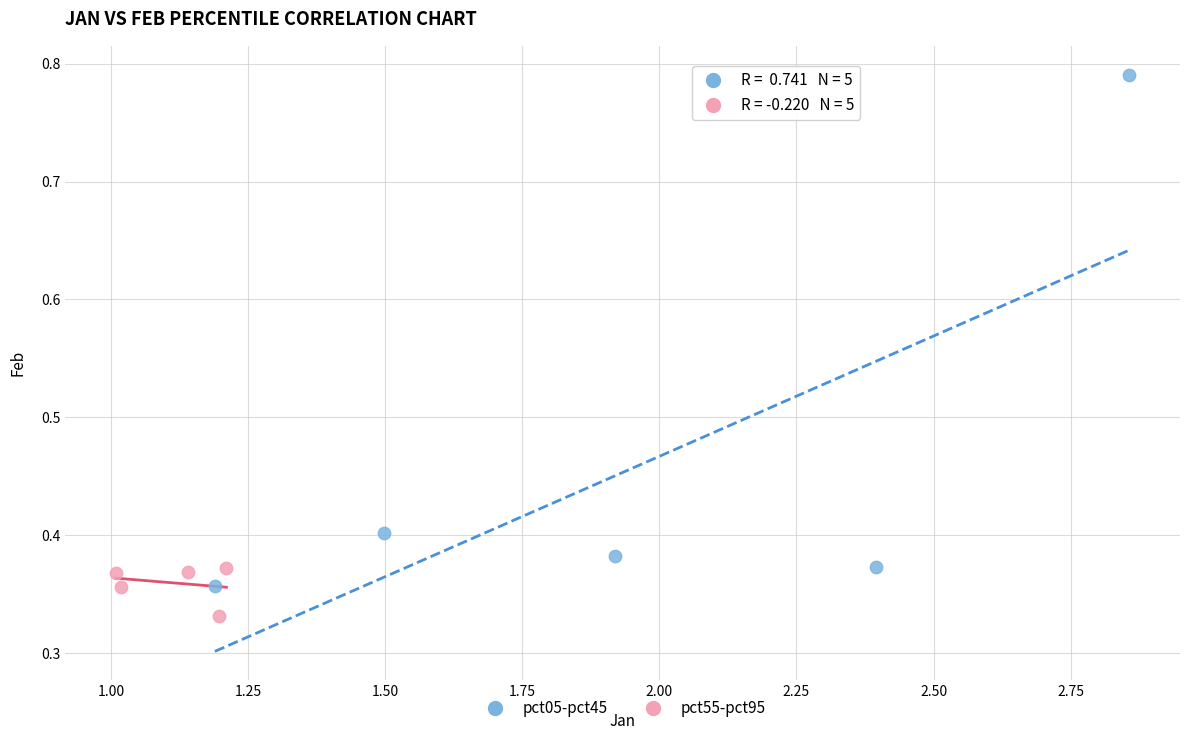

Which series has the largest Y range (max minus min)?

pct05-pct45